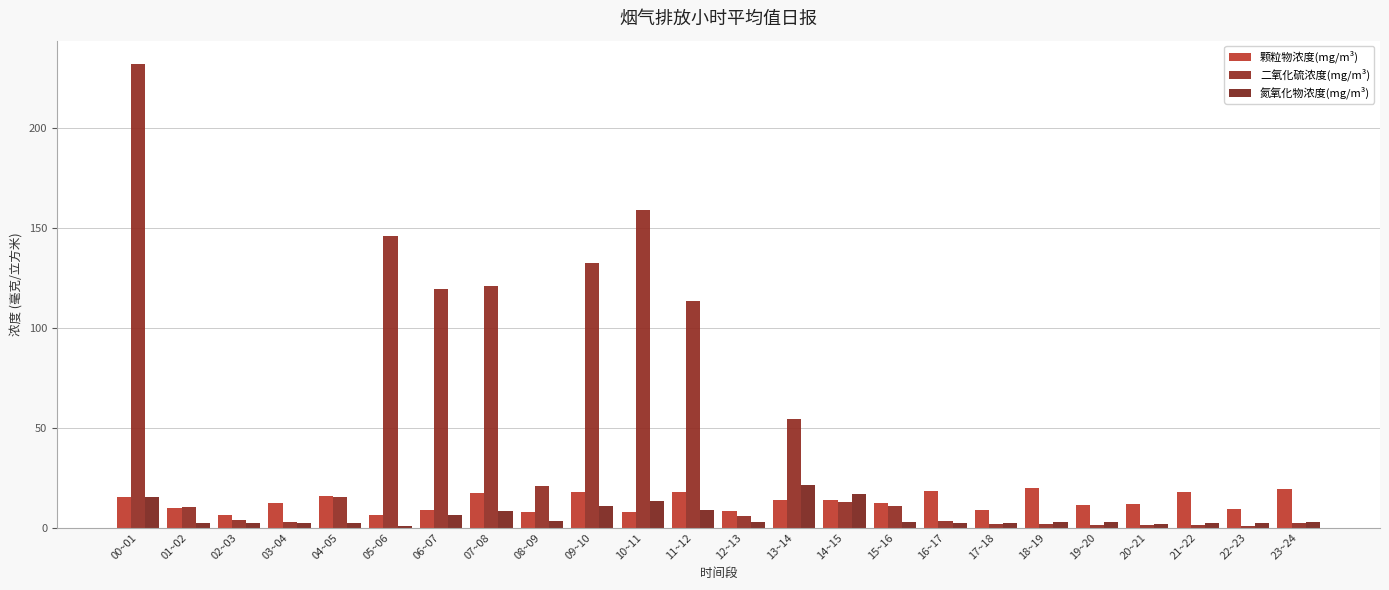

How many groups of bars are there?

24